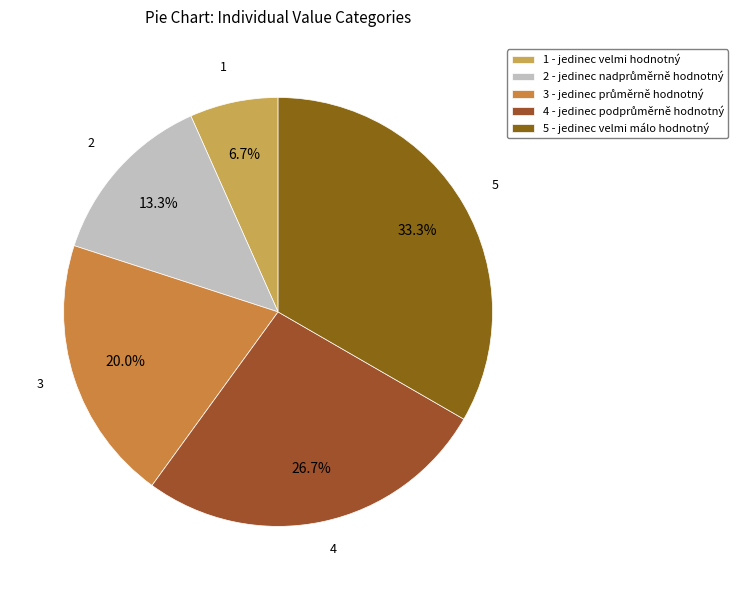

What percentage is the 3 slice, to the nearest percent?

20%